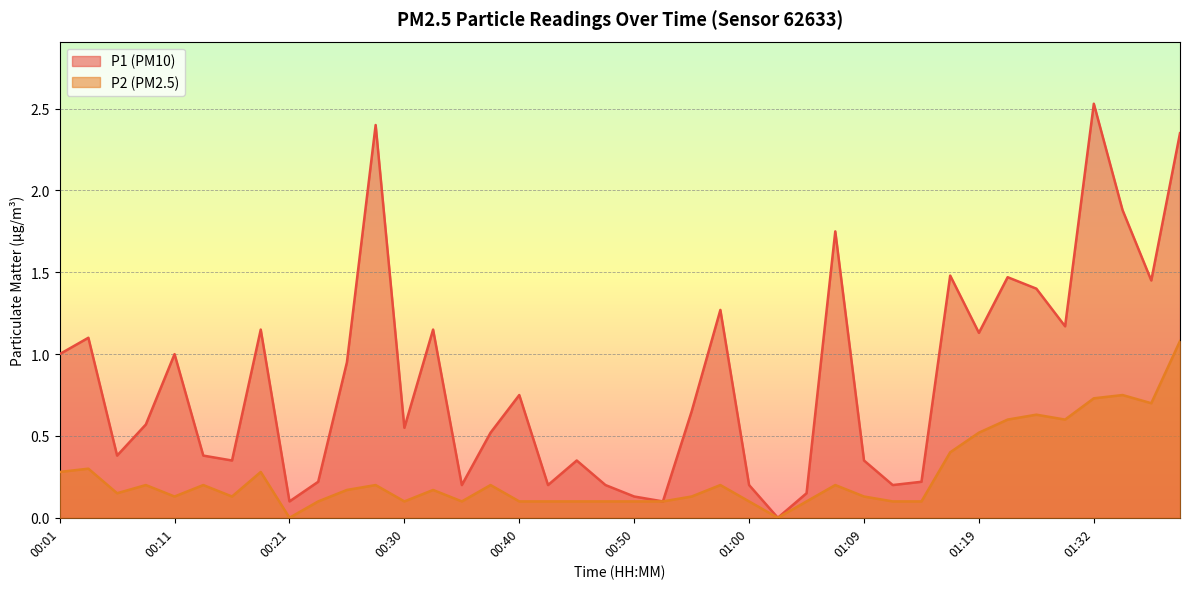

Which series has the largest total across all categories?

P1